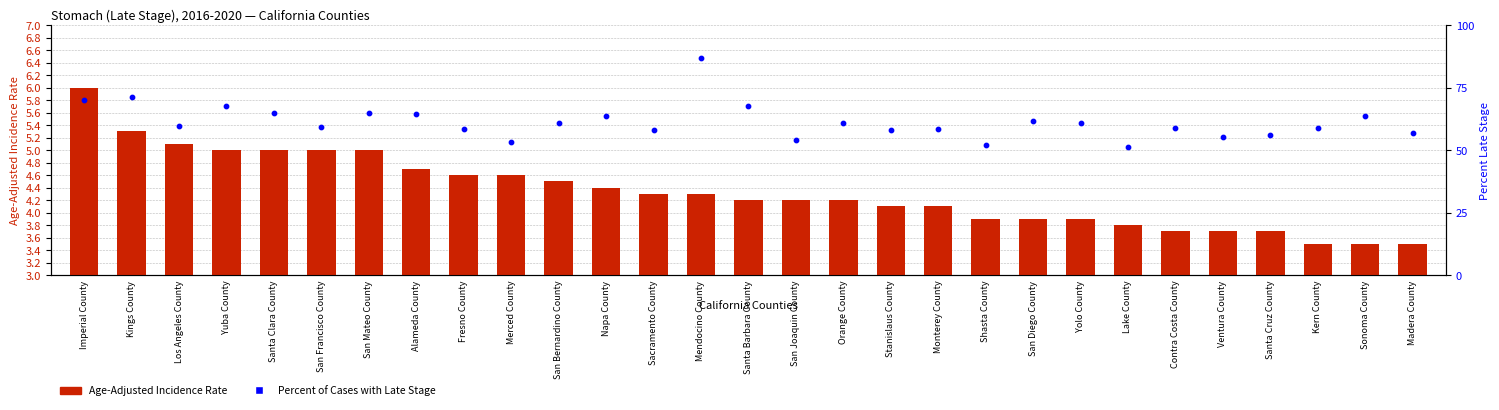

Which series has the widest spread of Y values?

Percent of Cases with Late Stage